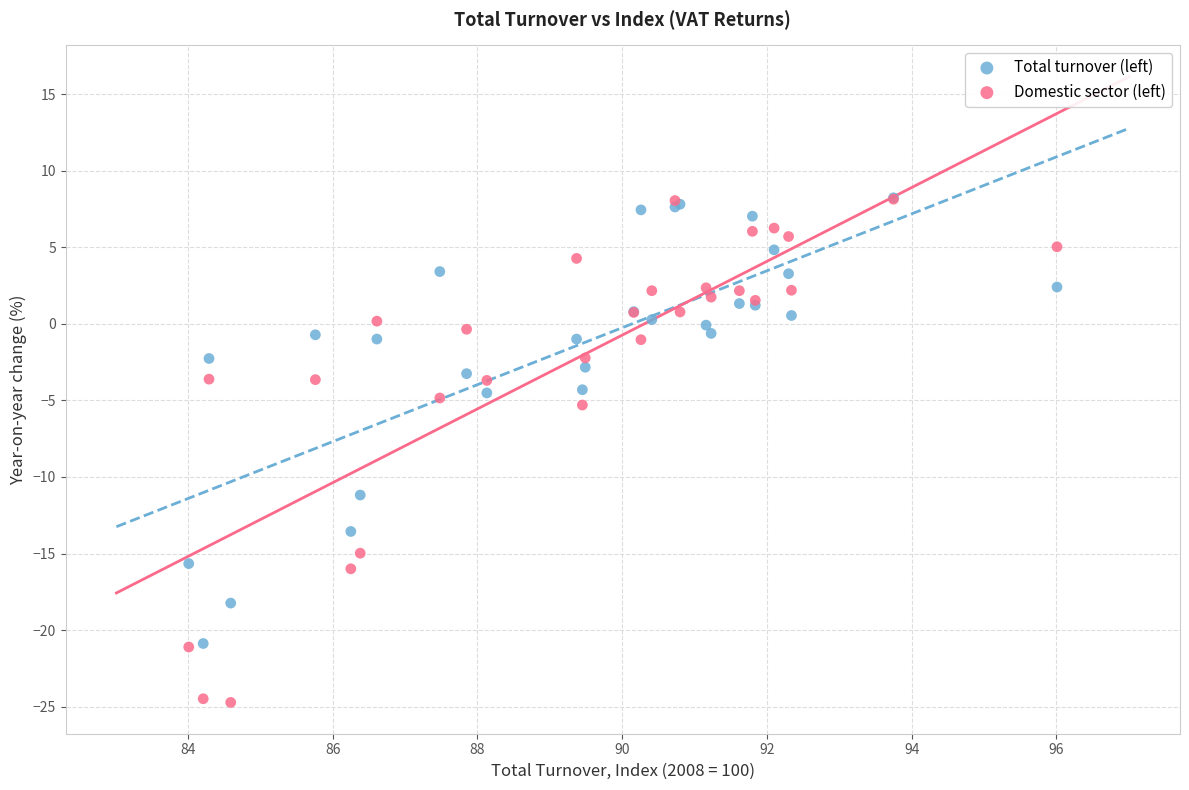

In the Domestic sector (left) series, what Y value is closest to -8?

-5.3